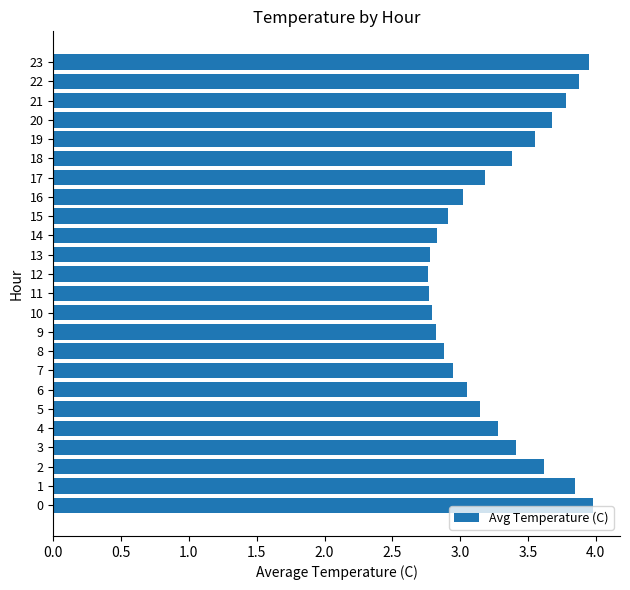

How many values are below 3?

9